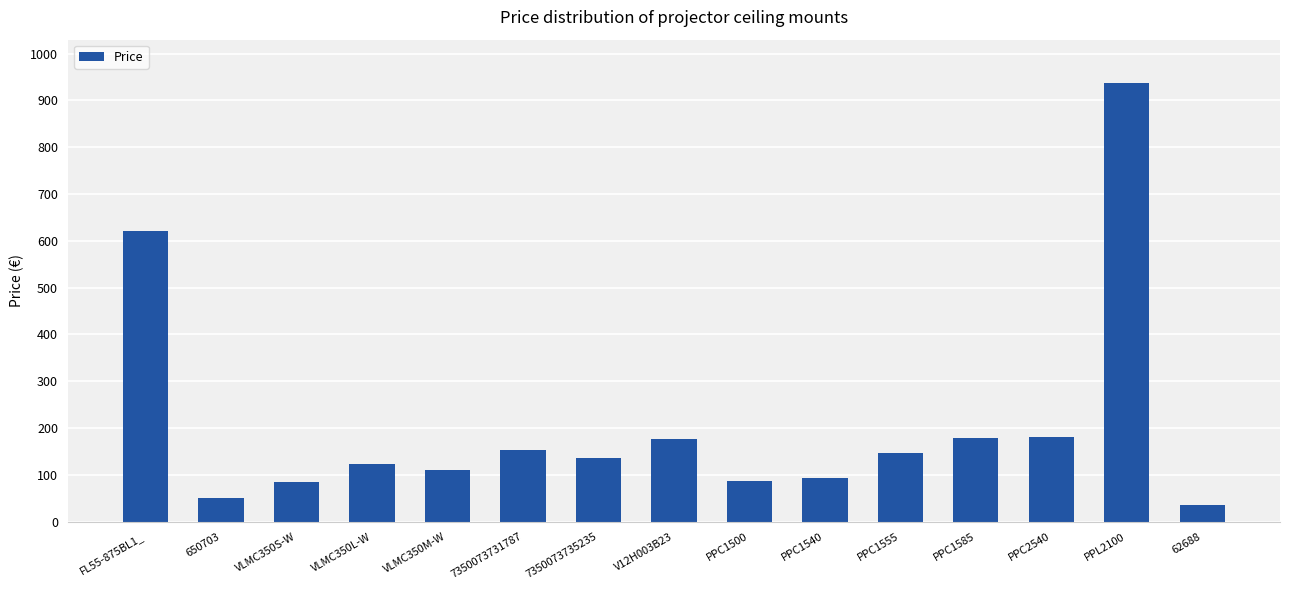

What position from the right is PPL2100?

2